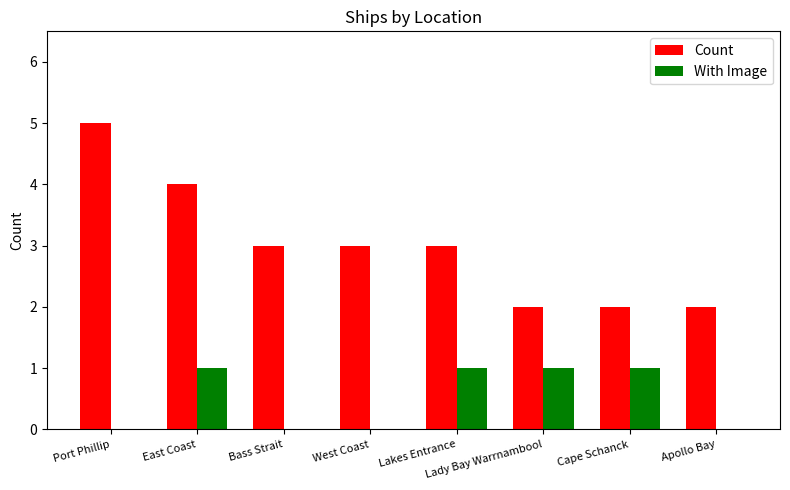

Are the bars grouped side by side (vs. stacked)?

Yes